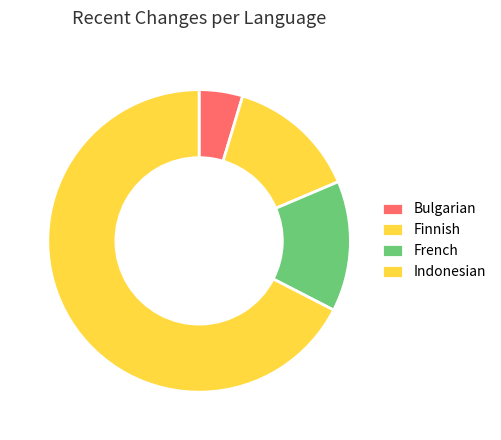

Which category has the smallest portion of the pie?

Bulgarian